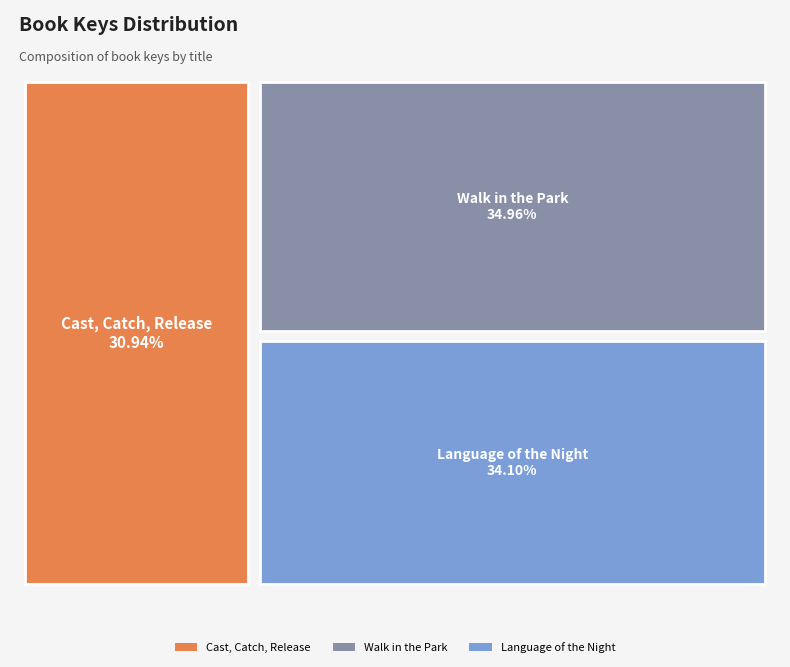

Do Language of the Night and Walk in the Park together represent more than half of the pie?

Yes